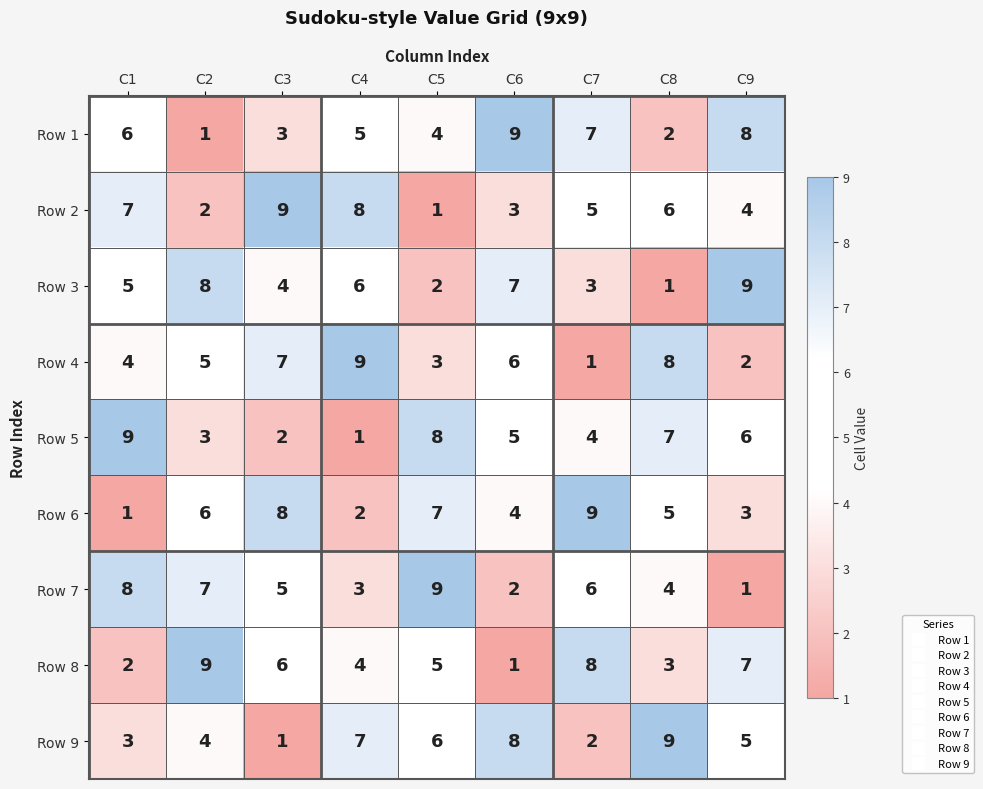

Rank the series at C1 from highest to lowest value.

Row 5, Row 7, Row 2, Row 1, Row 3, Row 4, Row 9, Row 8, Row 6